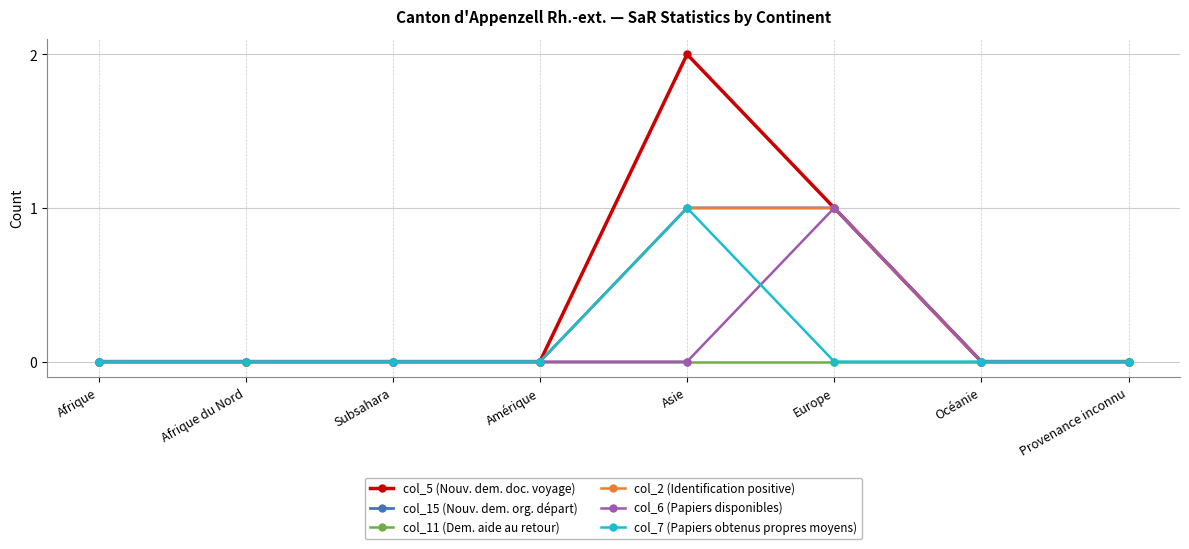

Is this an area chart (filled region under the line)?

No